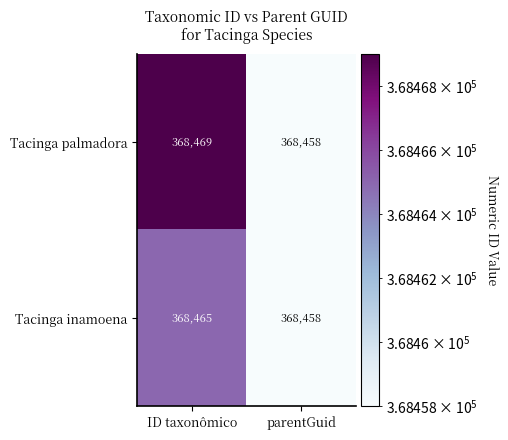

Which series has the largest total across all categories?

Tacinga palmadora